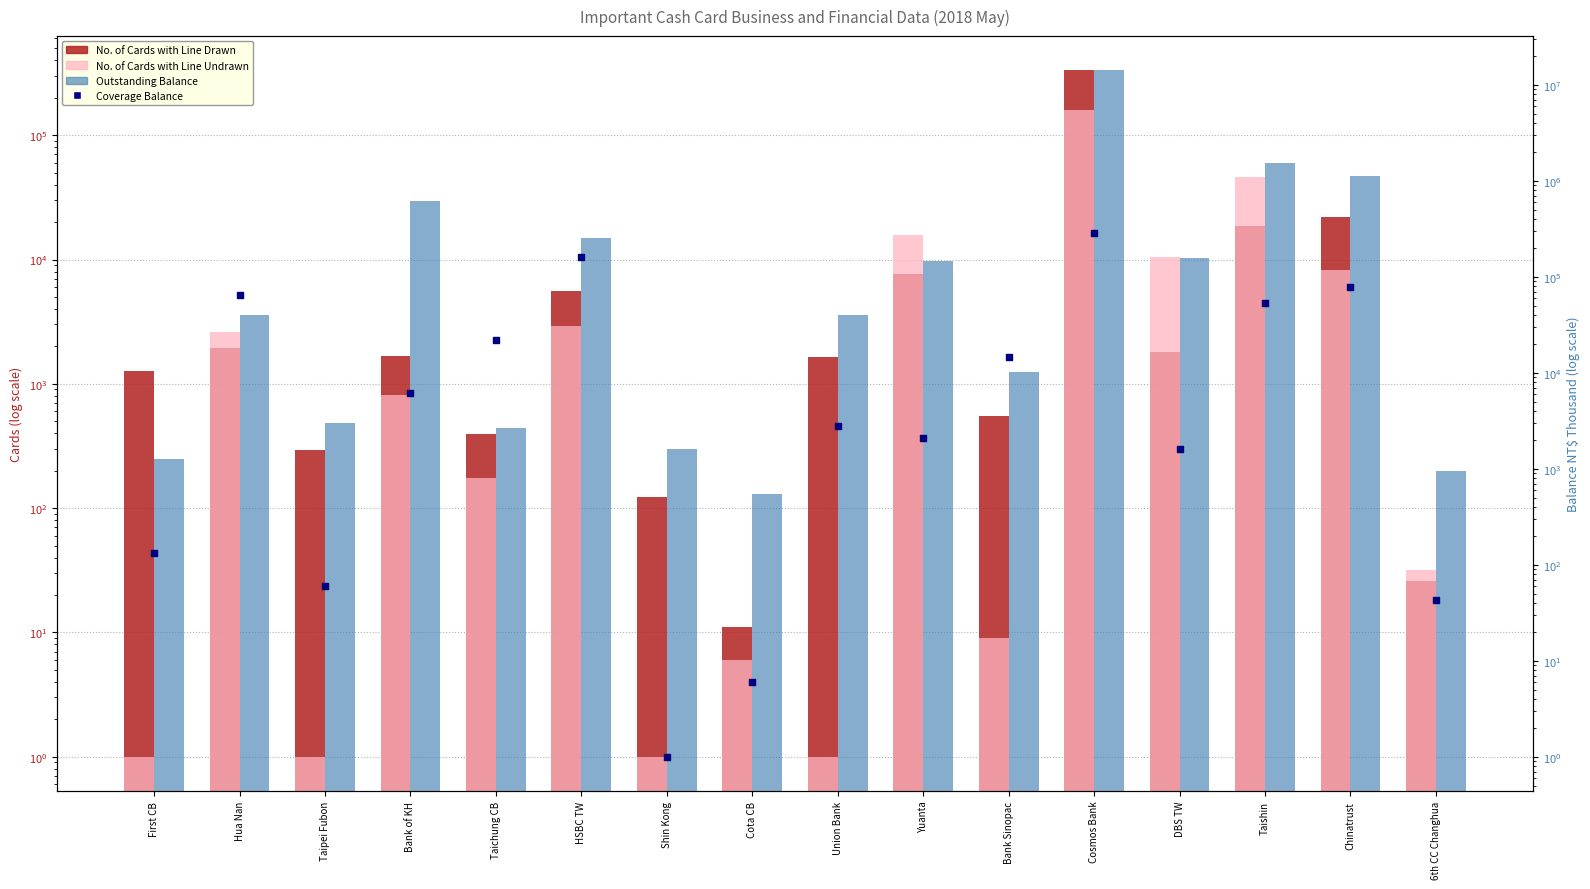

Which series has the largest total across all categories?

Outstanding Balance